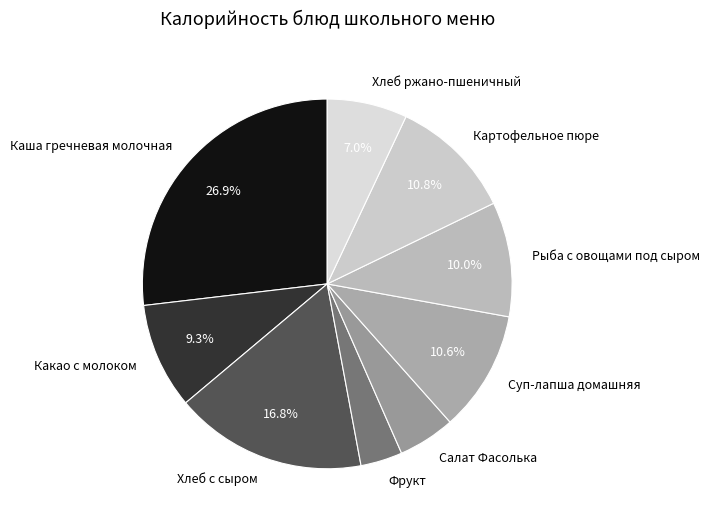

To the nearest percent, what is the average slice percentage?

11%